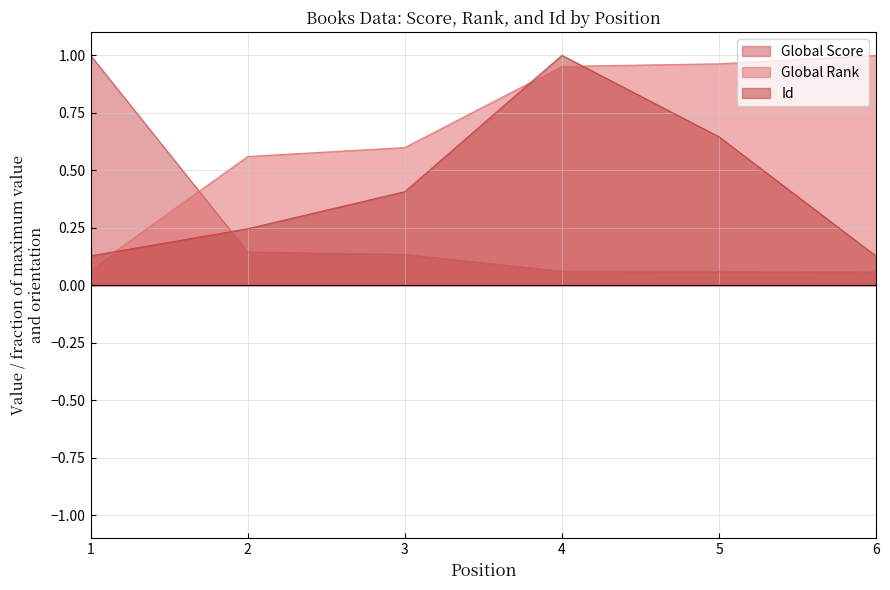

Which has a higher value, 4 or 2?

2